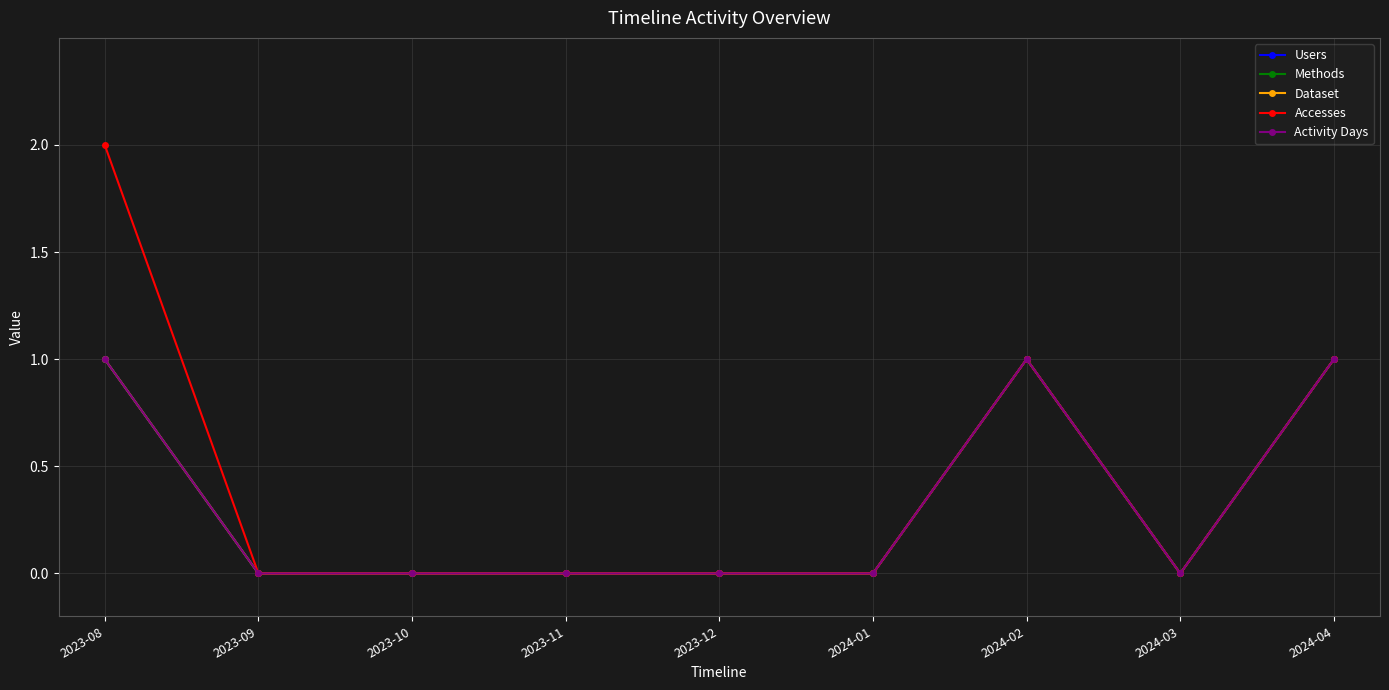

Between 2023-09 and 2023-11, which is larger?

2023-09